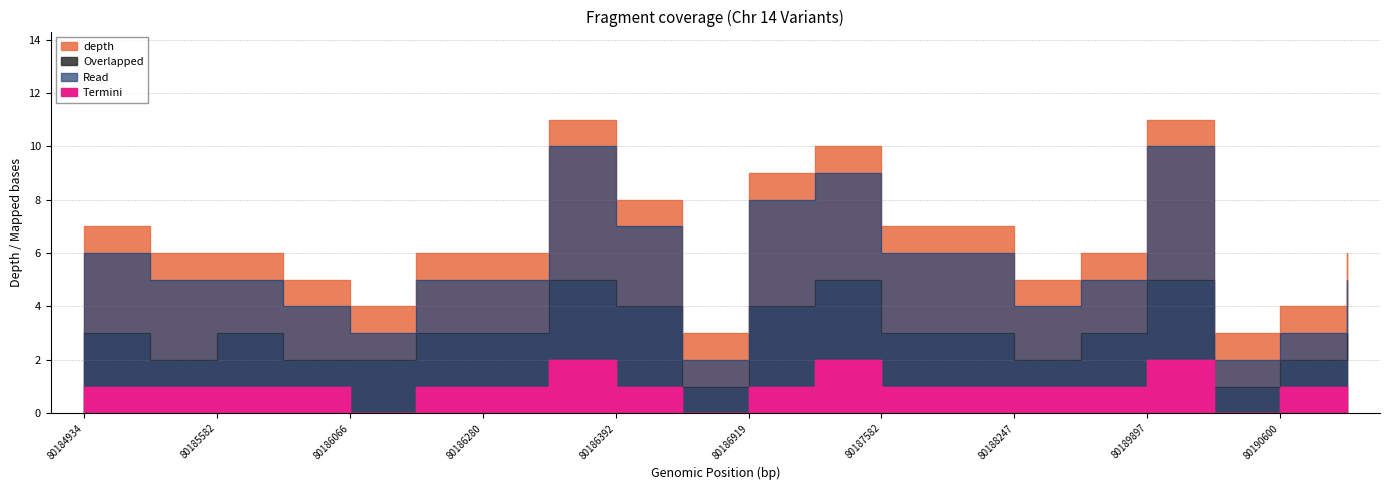

Is the value of Overlapped at 80185690 greater than the value of Termini at 80186214?

Yes